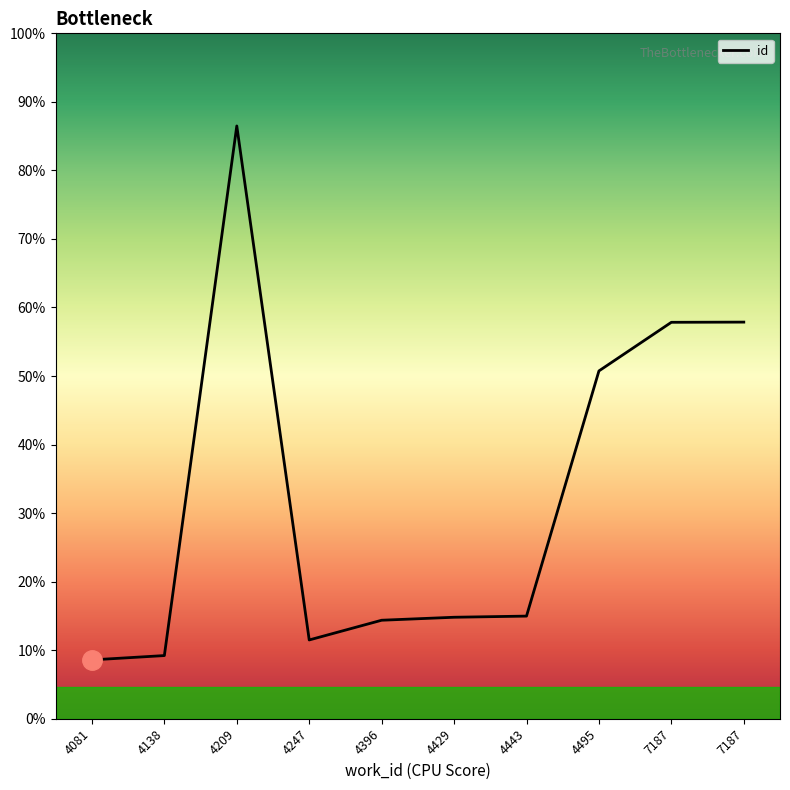

Rank the categories by value from lowest to highest.

4081, 4138, 4247, 4396, 4429, 4443, 4495, 7187, 7187, 4209